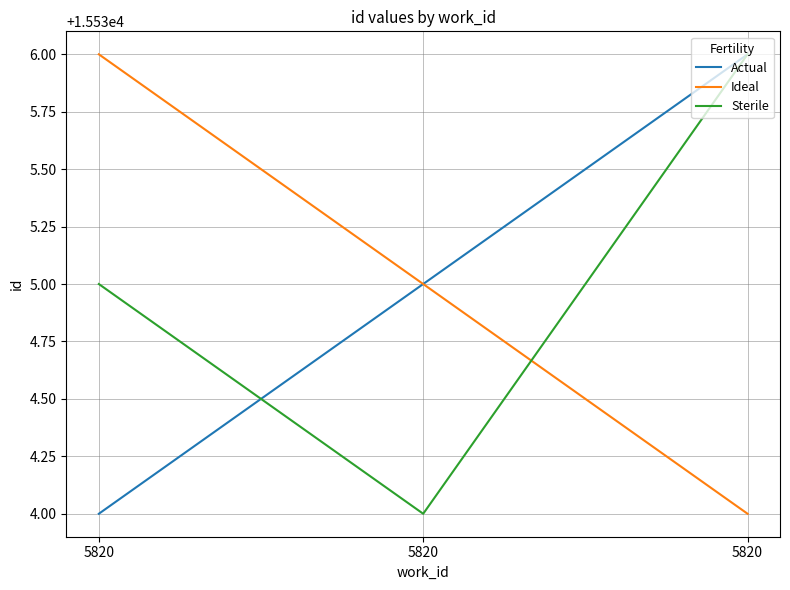

Reading left to right, list all the values displayed in this chart.

Actual: 5820=15534	5820=15535	5820=15536
Ideal: 5820=15536	5820=15535	5820=15534
Sterile: 5820=15535	5820=15534	5820=15536